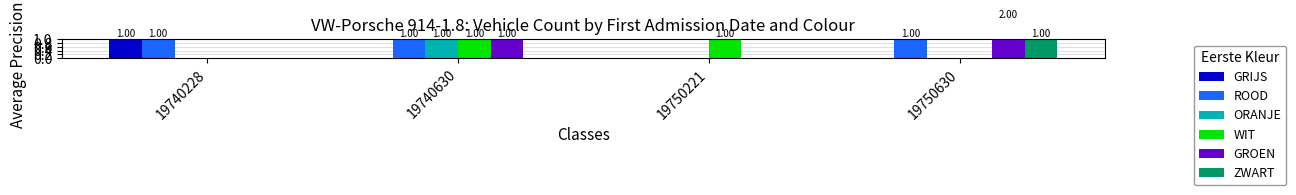

What is the total value across all series at 19740228?

2